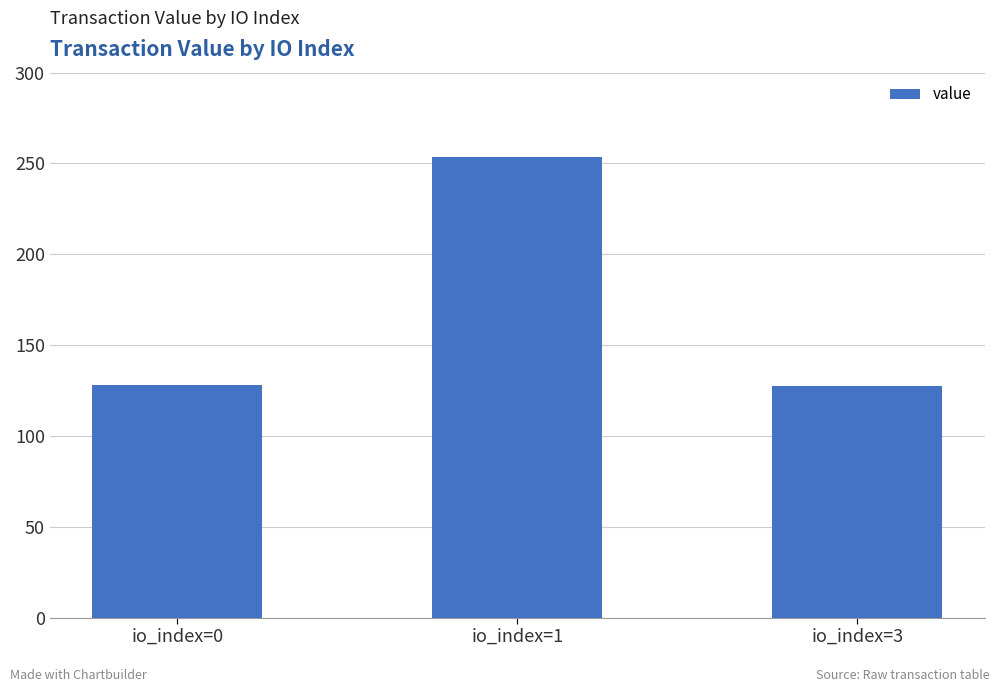

What is the sum of the values at io_index=1 and io_index=0?

381.3